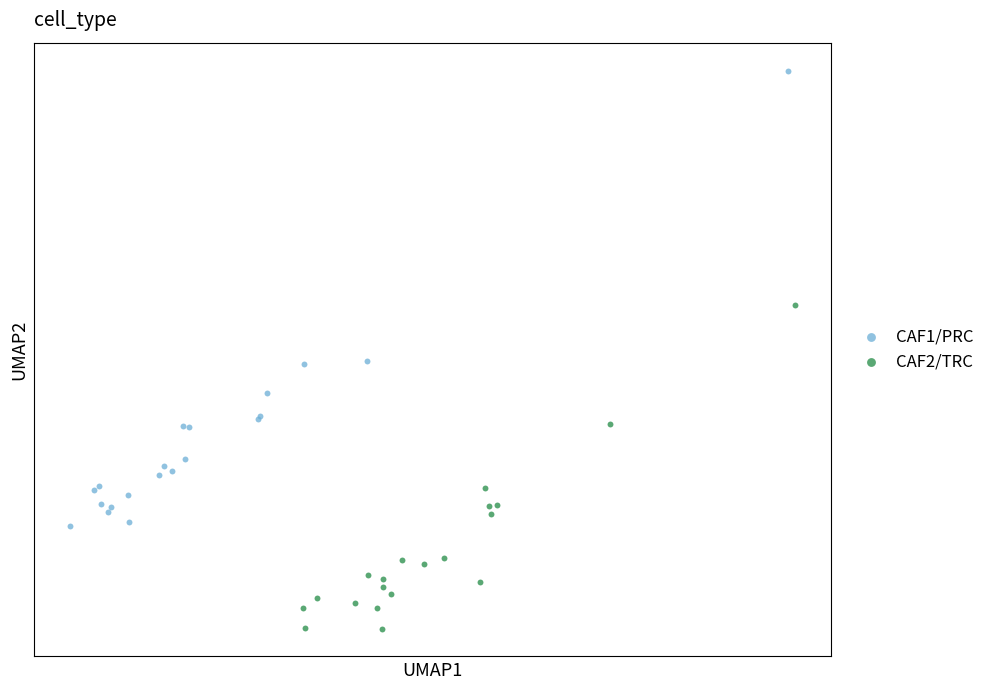

What are all the series names shown in the legend?

CAF1/PRC, CAF2/TRC